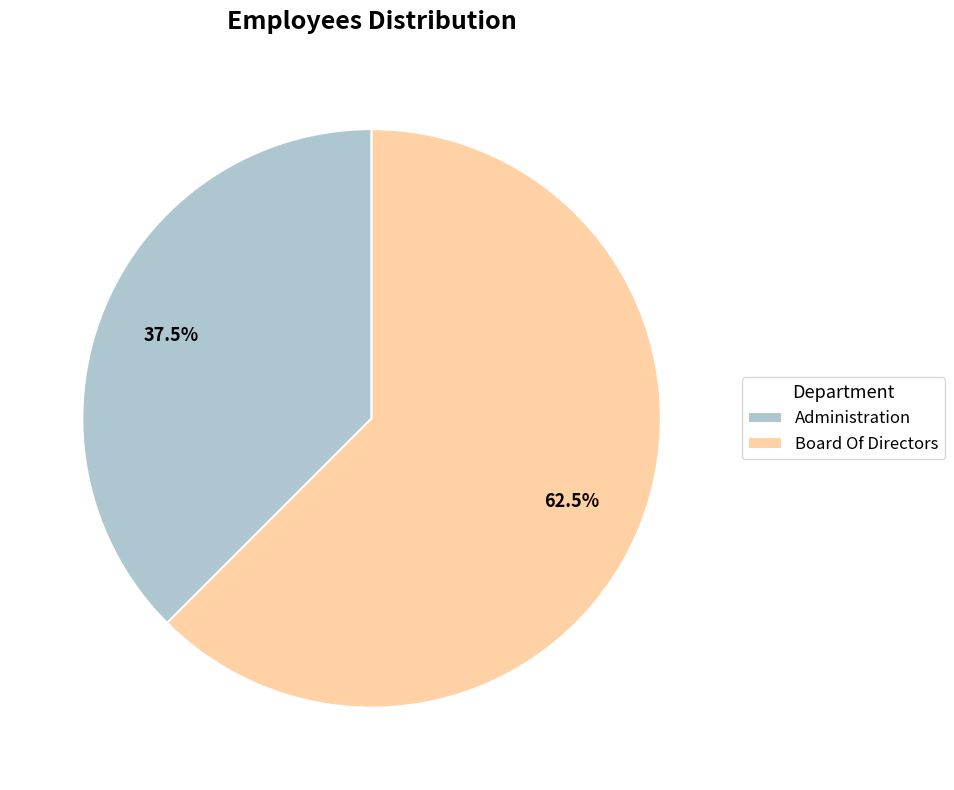

Combined, what portion of the pie is Administration and Board Of Directors?

100.0%